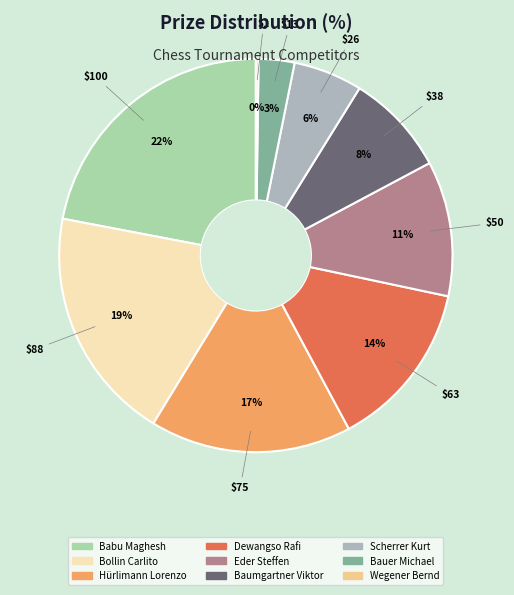

Which slice is the largest?

Babu Maghesh